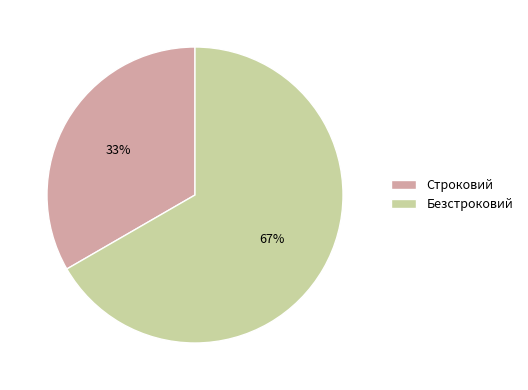

To the nearest percent, what is the combined percentage of Строковий and Безстроковий?

100%